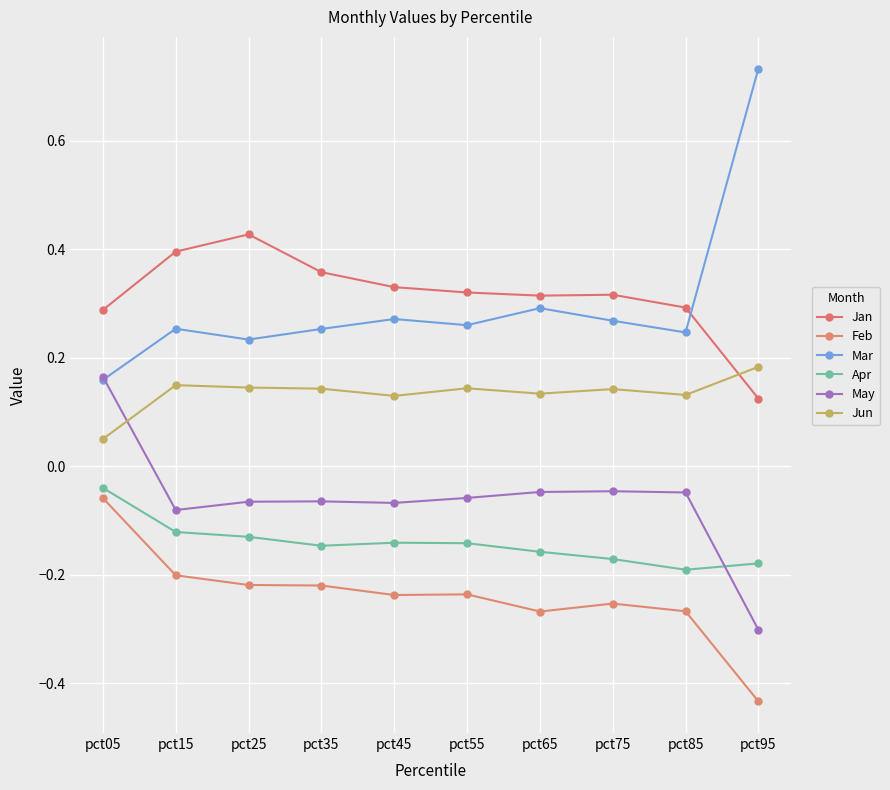

How many data points does each series have?

10